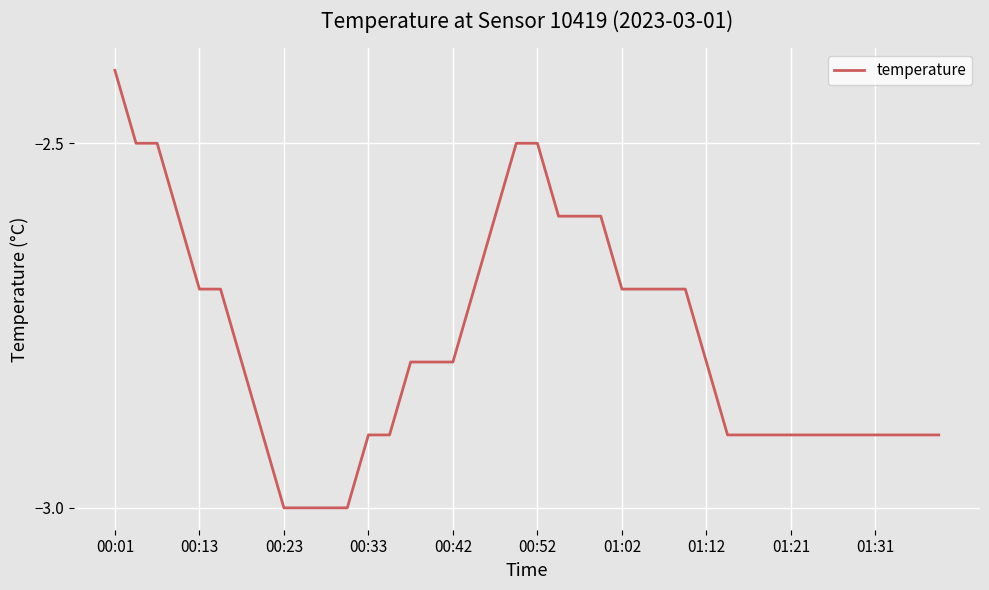

What is the greatest value displayed?

-2.4